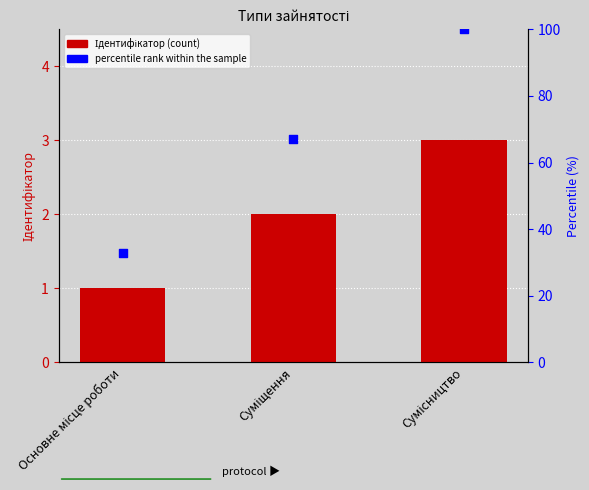

At how many categories does at least one series exceed 80?

1